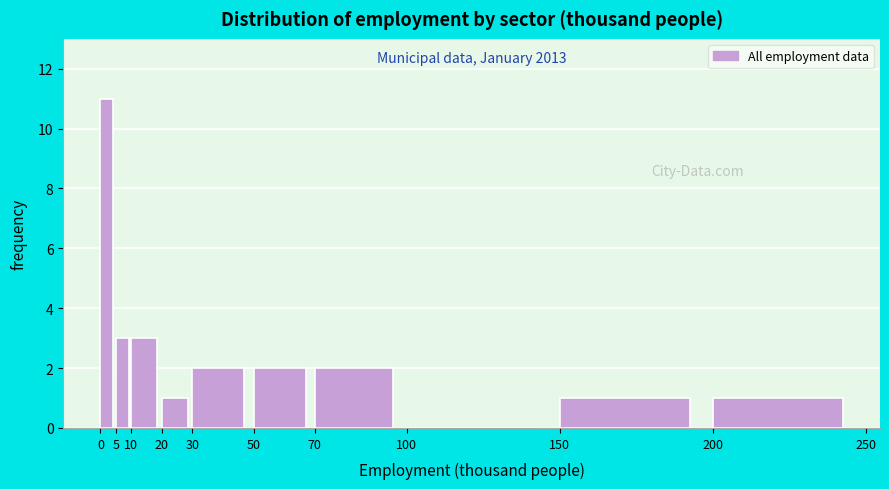

Which range on the x-axis has the tallest bar?

0 to 5